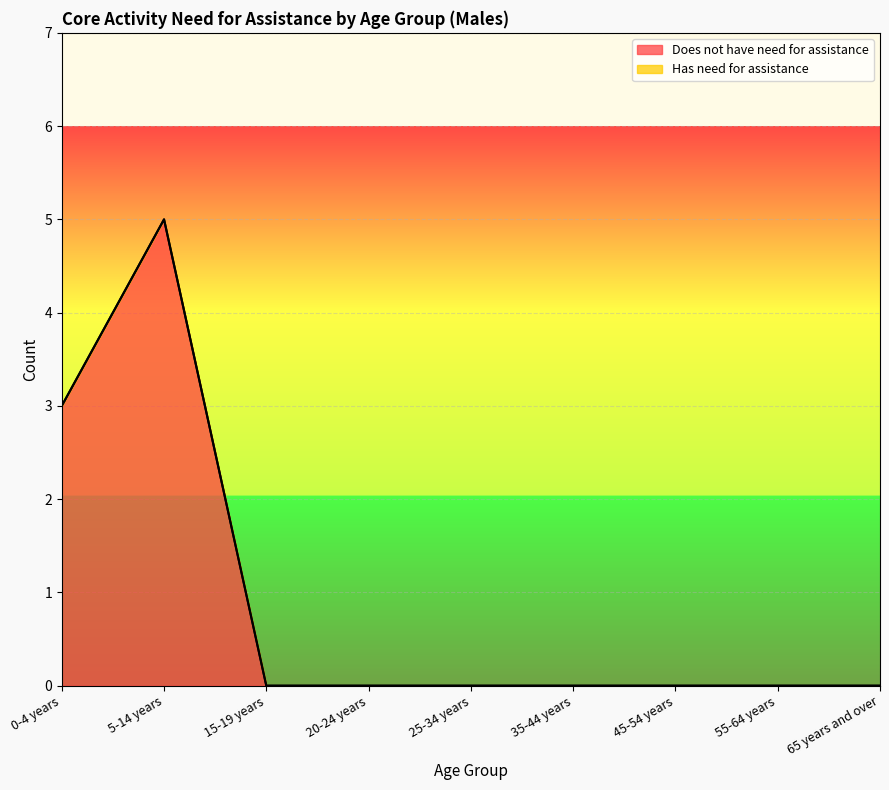

How many lines are shown in the chart?

1